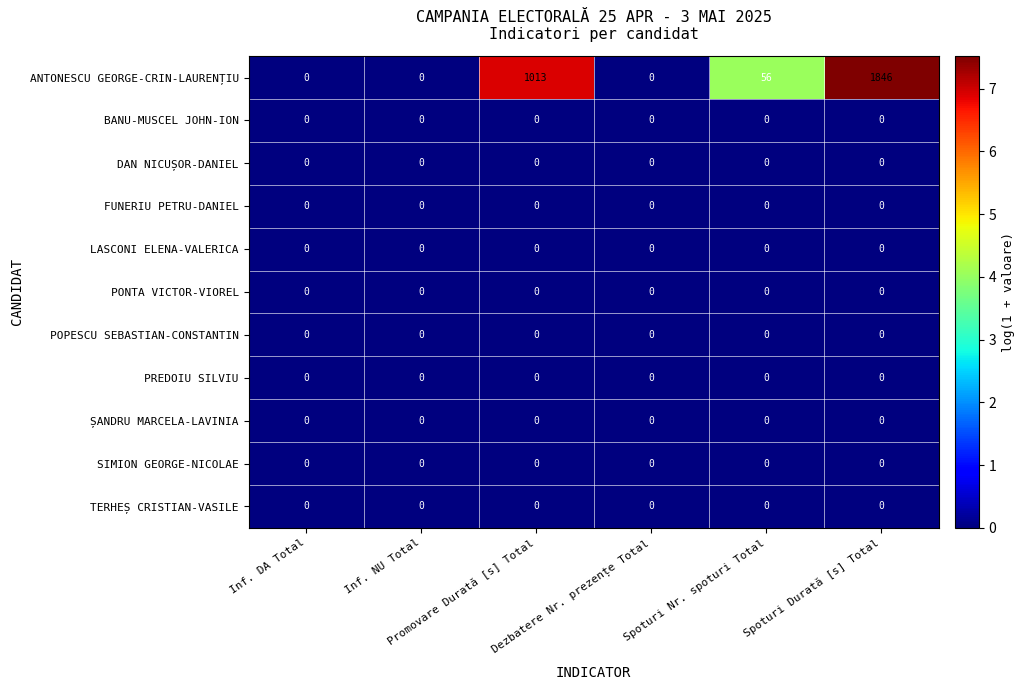

Count the number of data series in this chart.

11